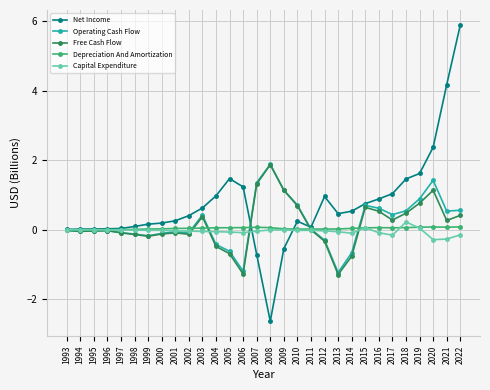

Which category has the highest value across all series?

2022